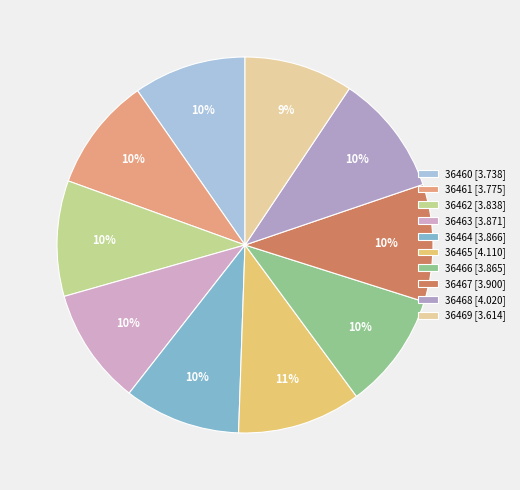

To the nearest percent, what portion does 36465 represent?

11%